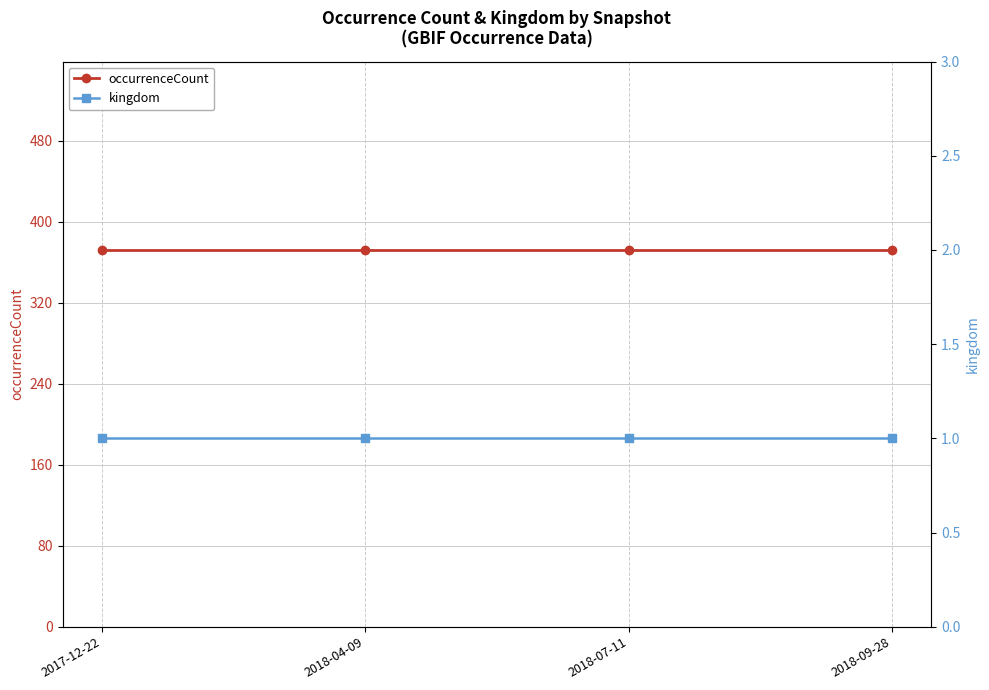

Reading left to right, what are all the values shown in this chart?

occurrenceCount: 372	372	372	372
kingdom: 1	1	1	1